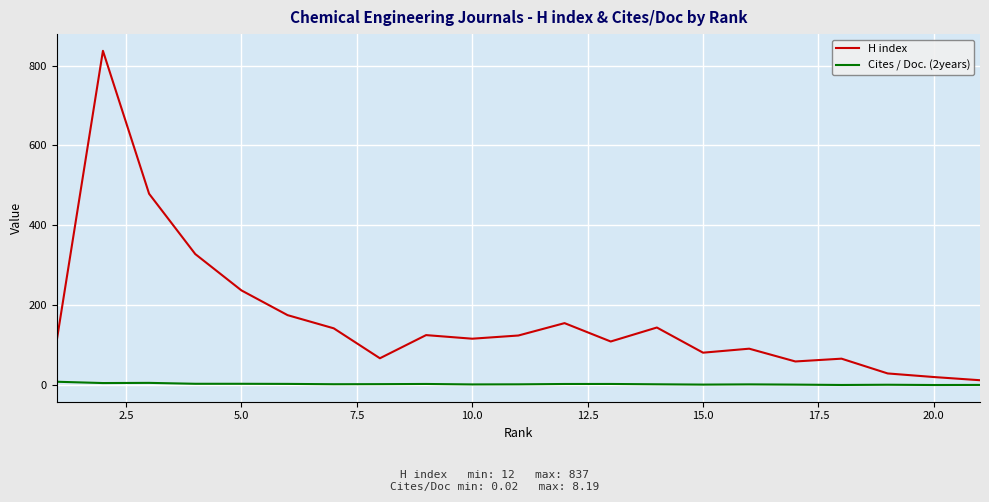

List the series in order of their peak value, lowest first.

Cites / Doc. (2years), H index